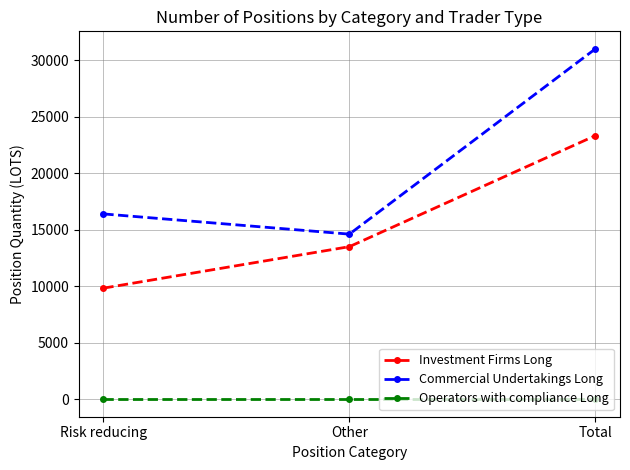

Which series has the widest spread of values?

Commercial Undertakings Long